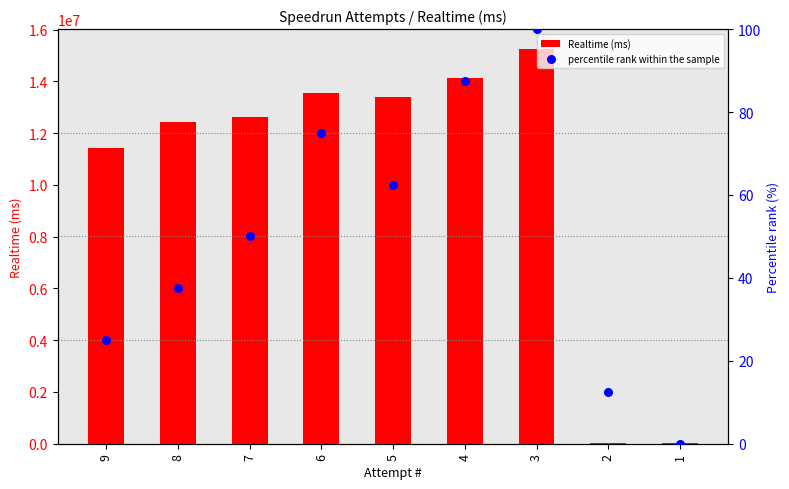

What is the total value across all series at 1?

21793.0